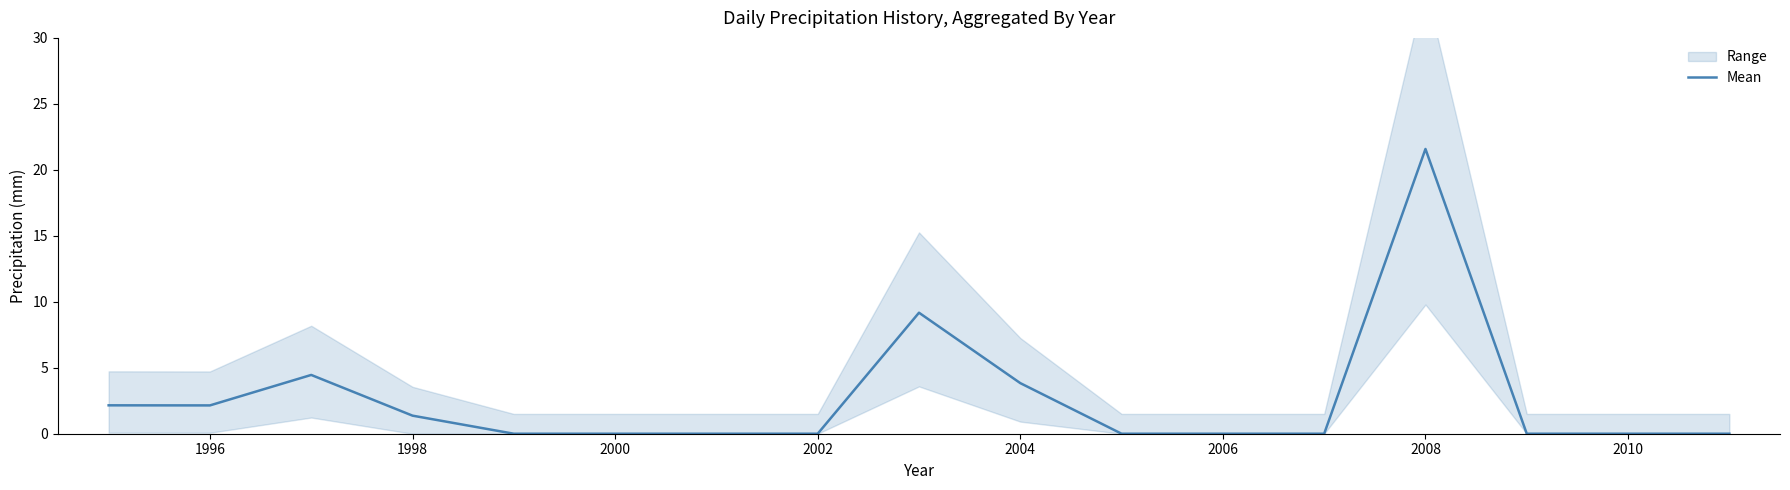

Which category has the highest value in the Mean series?

2008